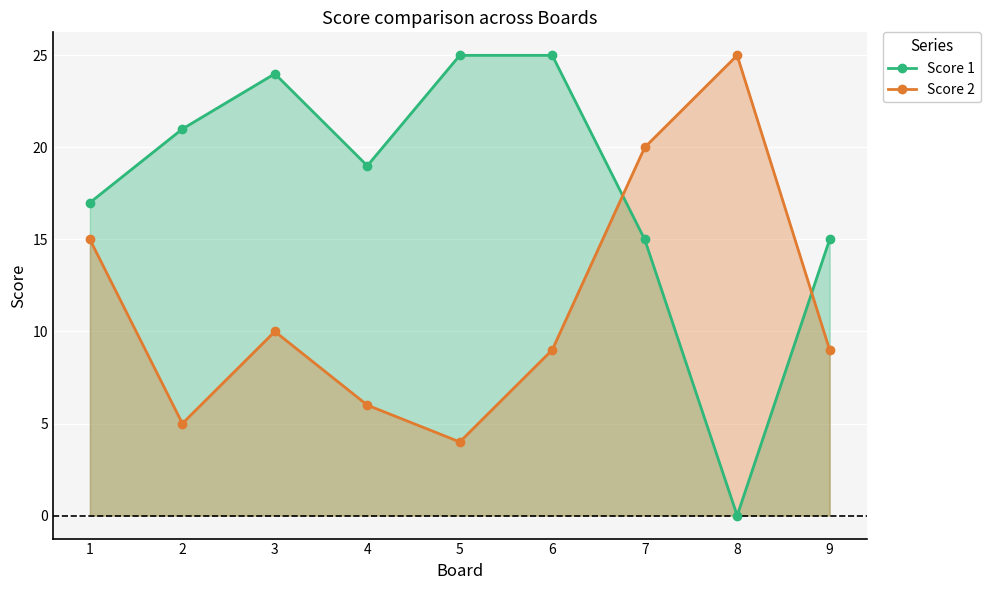

What is the average value of the Score 2 series?

11